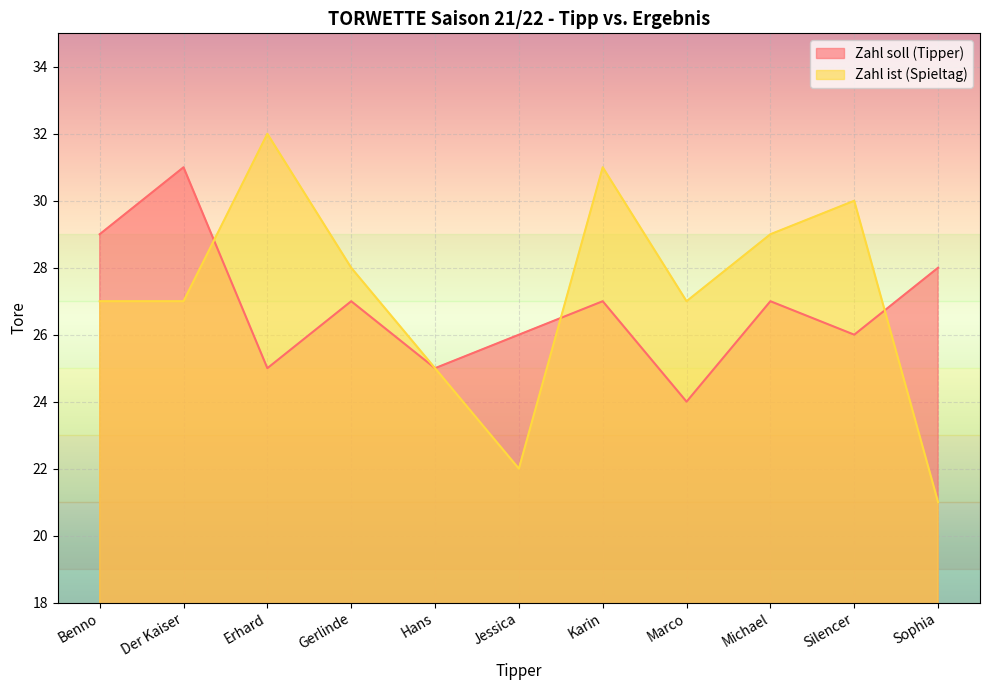

Rank the categories by Zahl soll (Tipper) value from highest to lowest.

Der Kaiser, Benno, Sophia, Gerlinde, Karin, Michael, Jessica, Silencer, Erhard, Hans, Marco